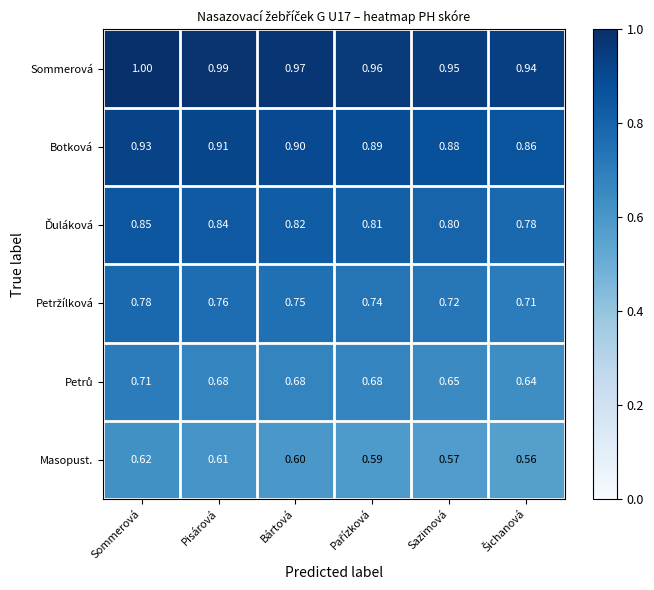

At which category is the sum across all series the highest?

Sommerová